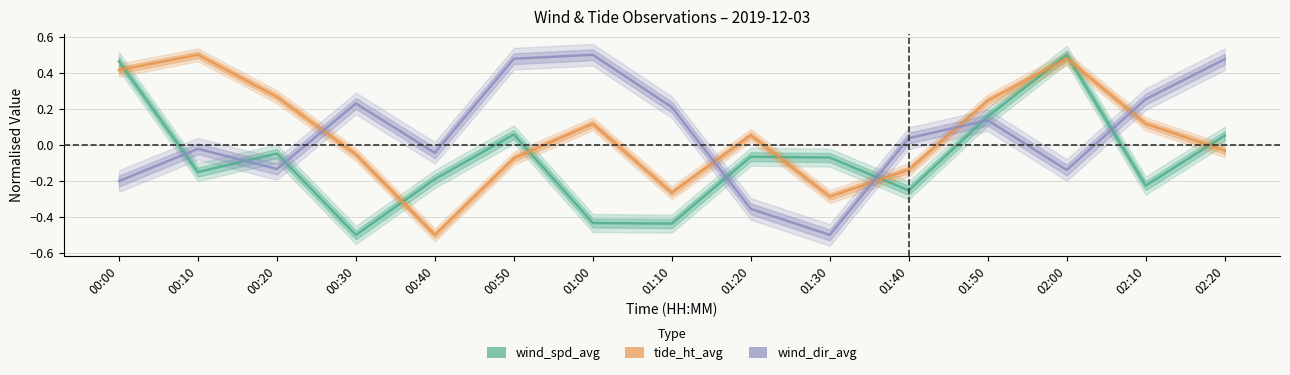

How many intersections are there between wind_dir_avg and tide_ht_avg?

5